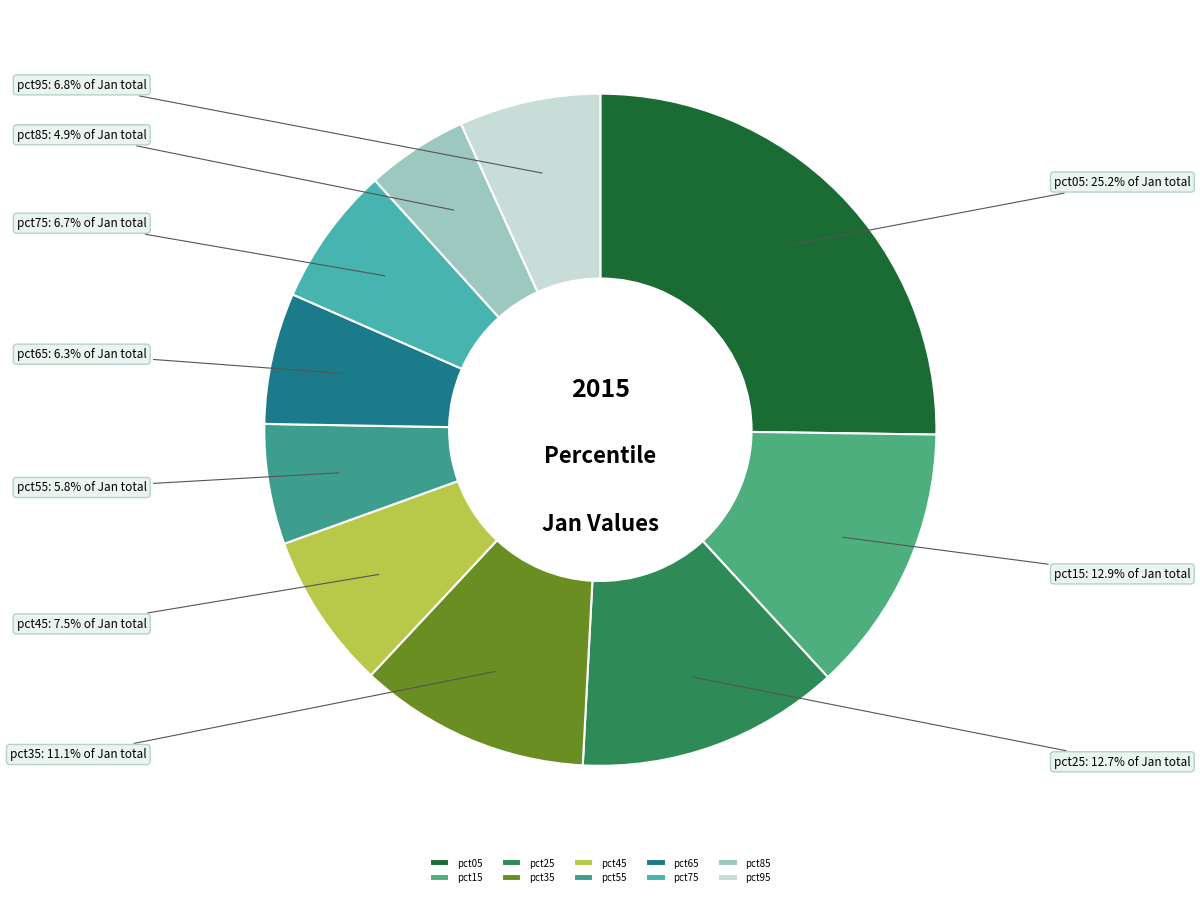

What percentage is the pct25 slice, to the nearest percent?

13%